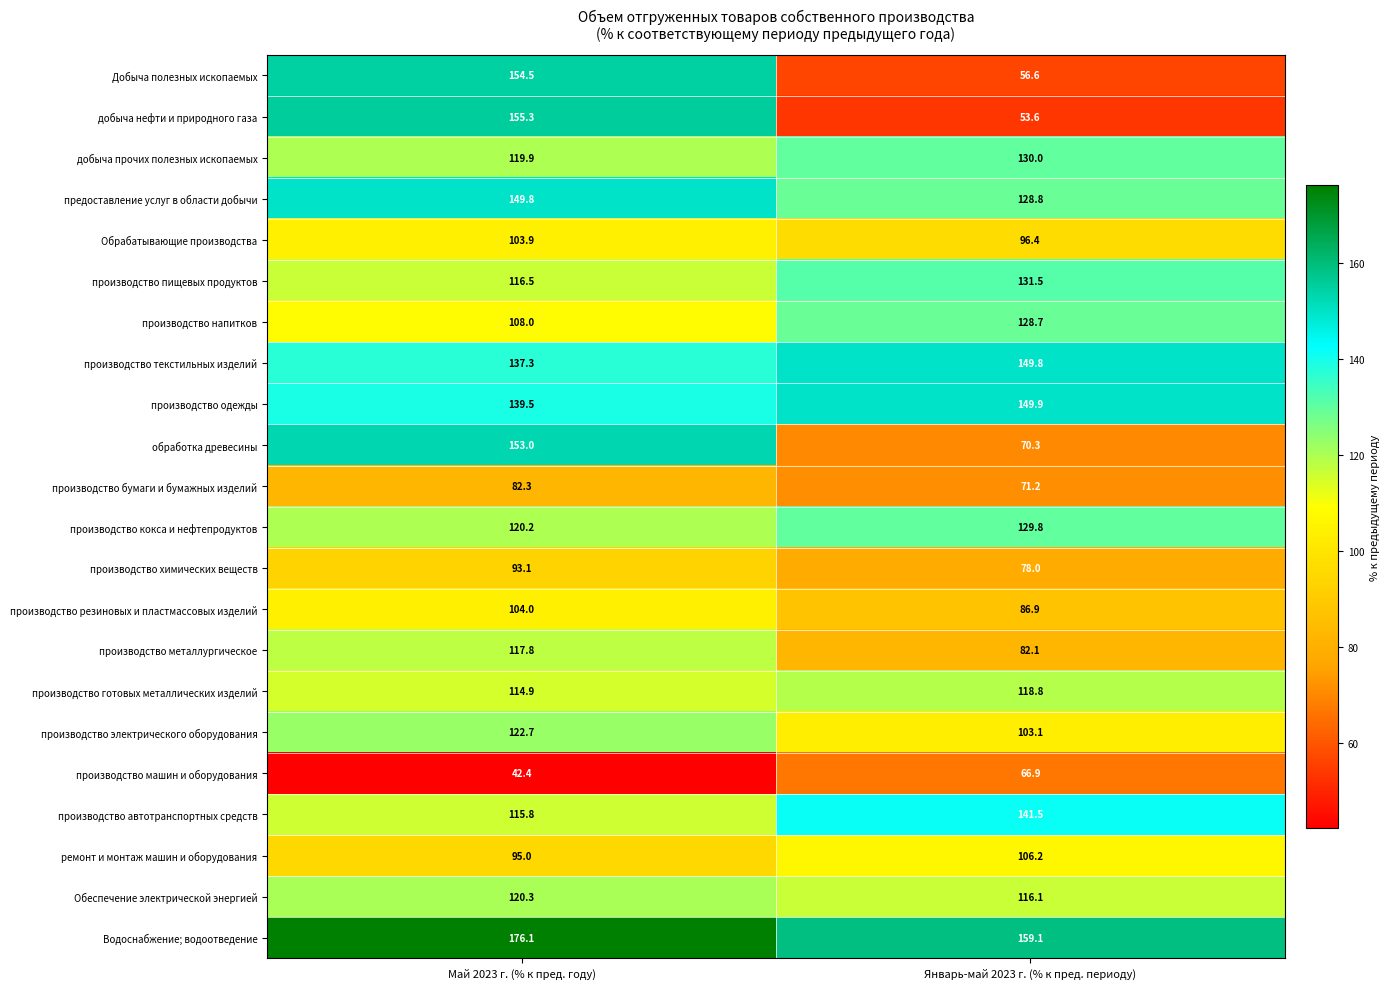

How many values in the обработка древесины series are below 153?

1